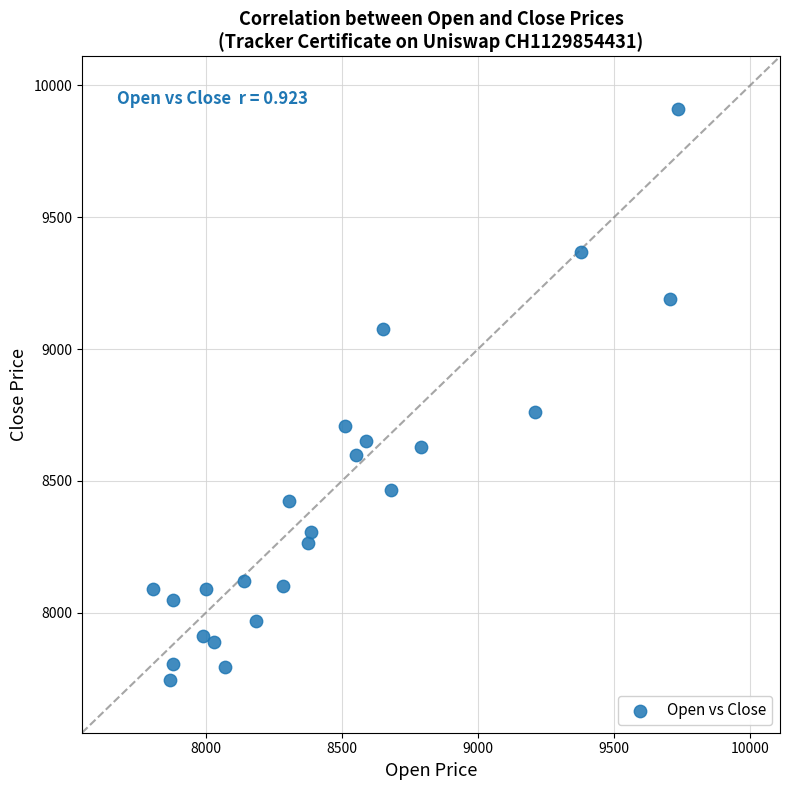

What Y value in the scatter plot is closest to 8827?

8760